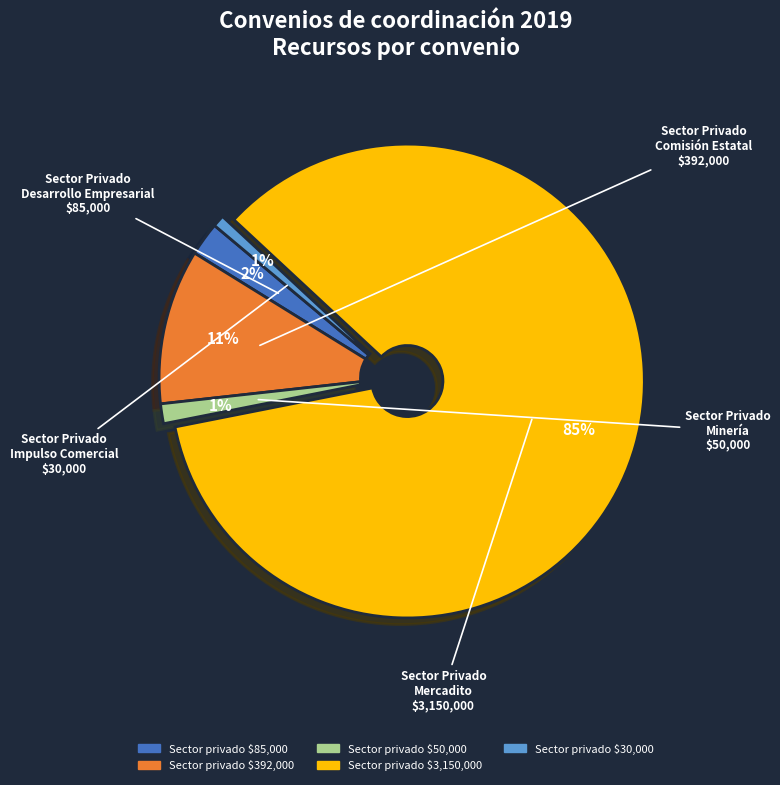

Does any single category account for the majority?

Yes